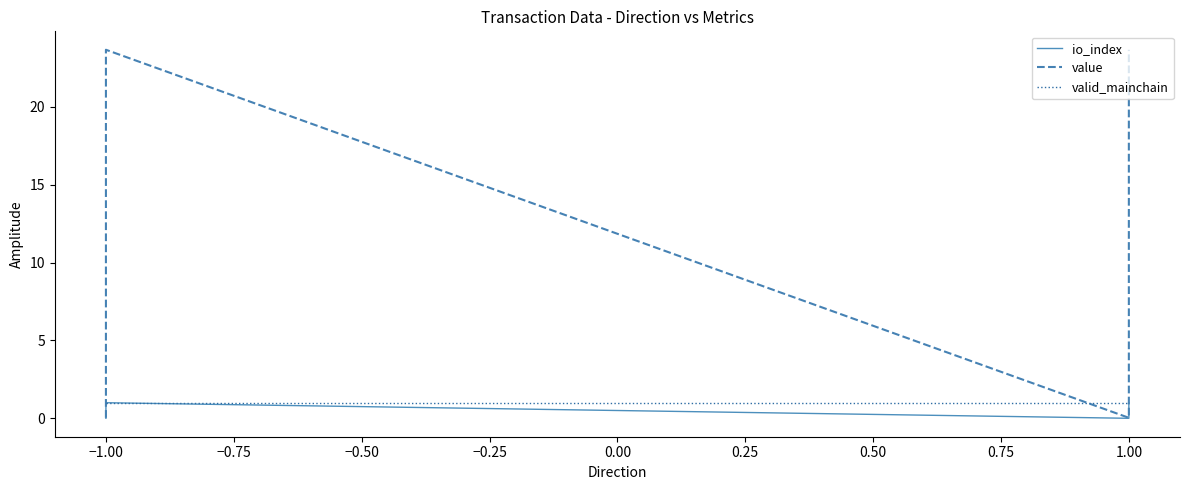

True or false: io_index has a value of -0.5 at 1.00.

False